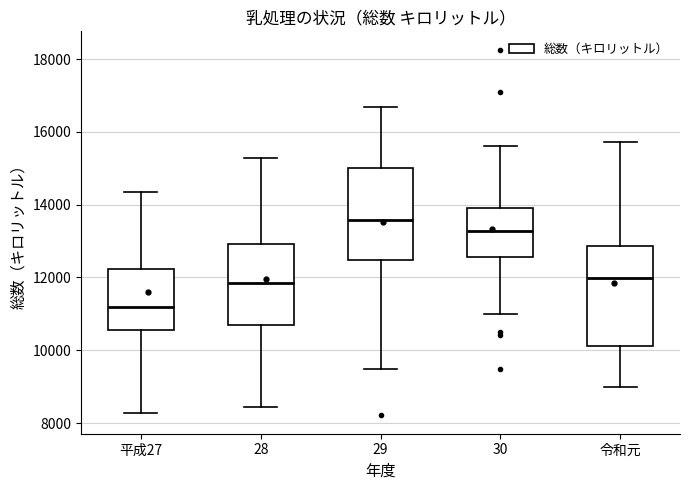

Where does the median line of the box for 29 sit on the y-axis? The values are not printed on the chart, so give them approximately, as read against the axis.

13600